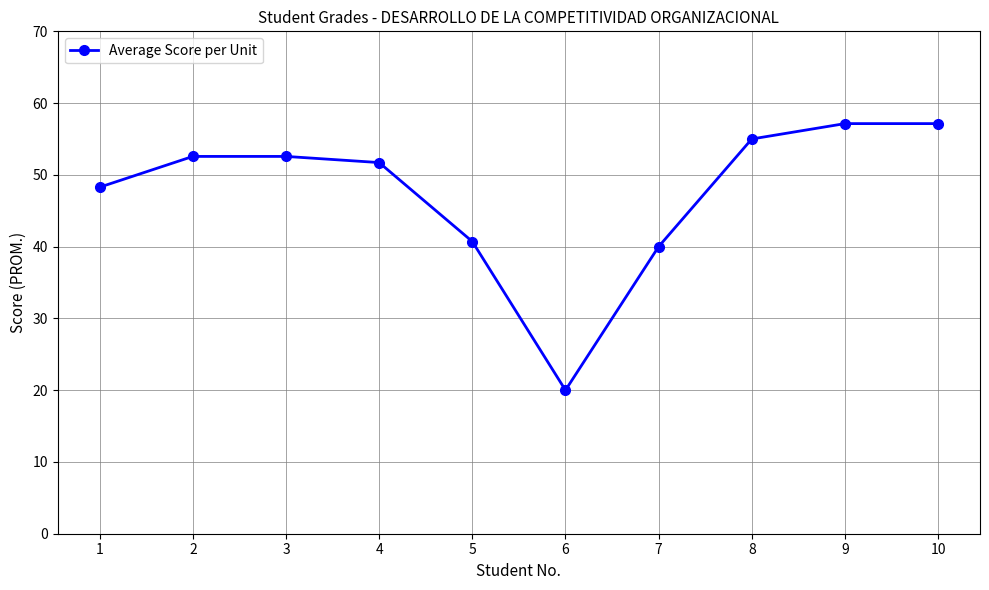

How many data points does each series have?

10